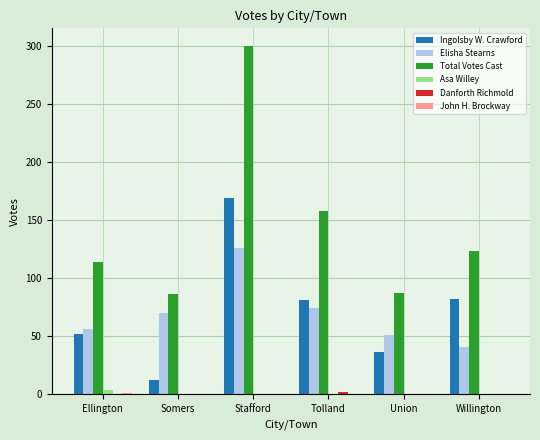

The value of Total Votes Cast at Ellington is 41. True or false?

False